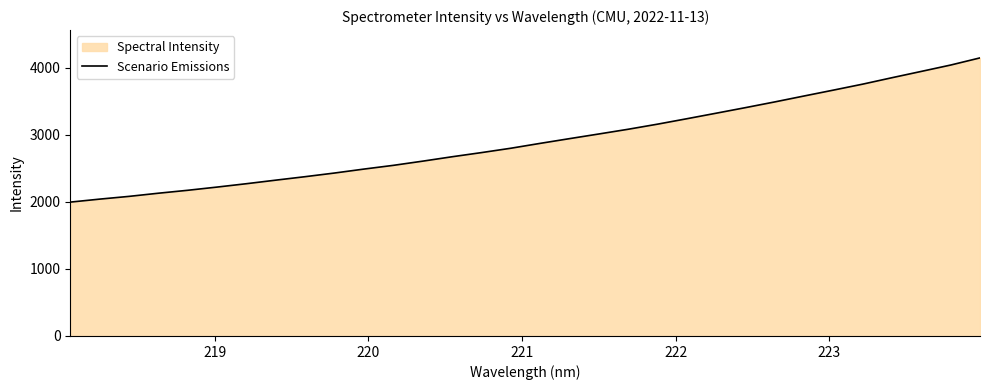

What is the maximum value shown in the chart?

4150.7